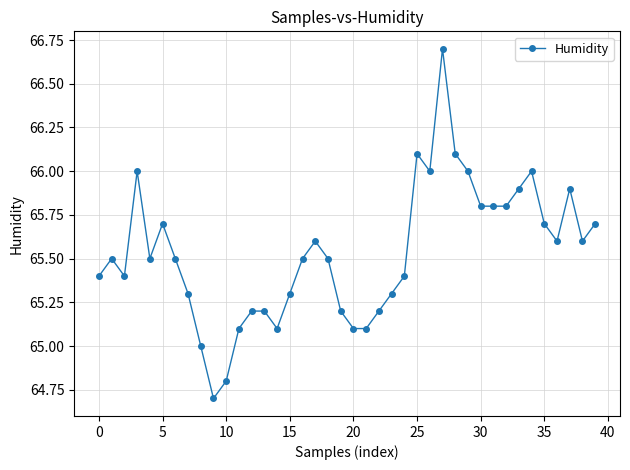

What is the difference between the second highest and minimum values?

1.4